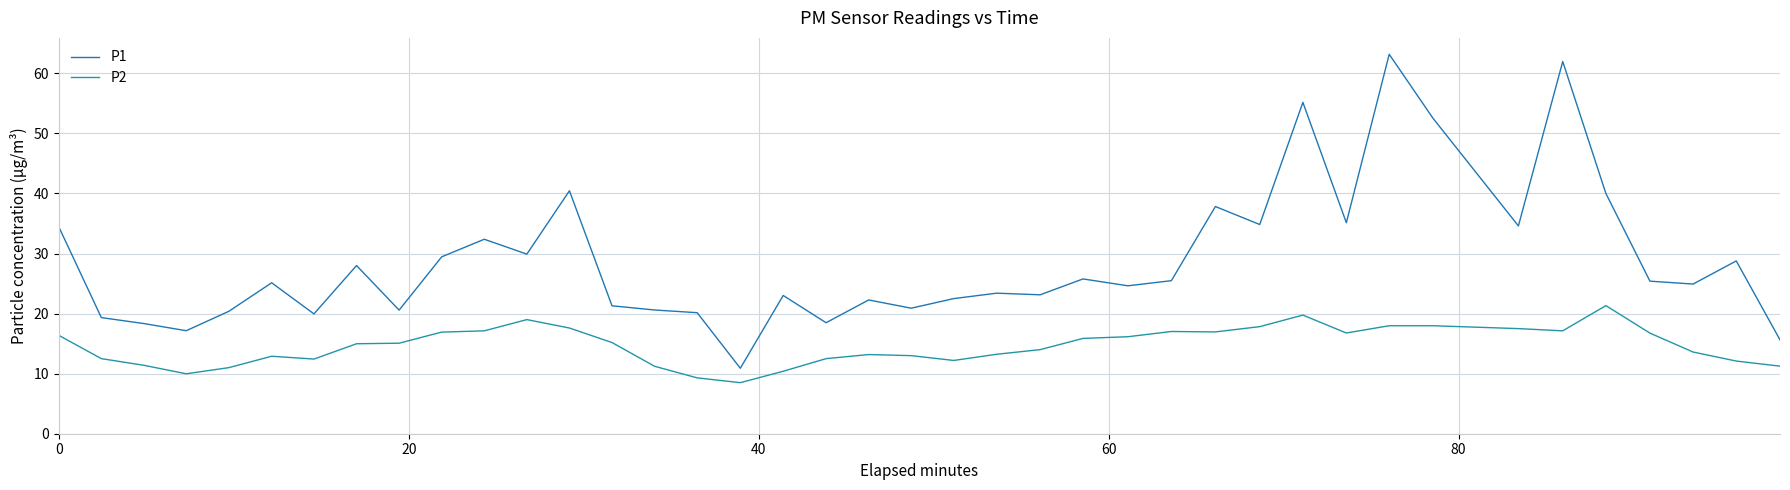

How many series are shown in this chart?

2